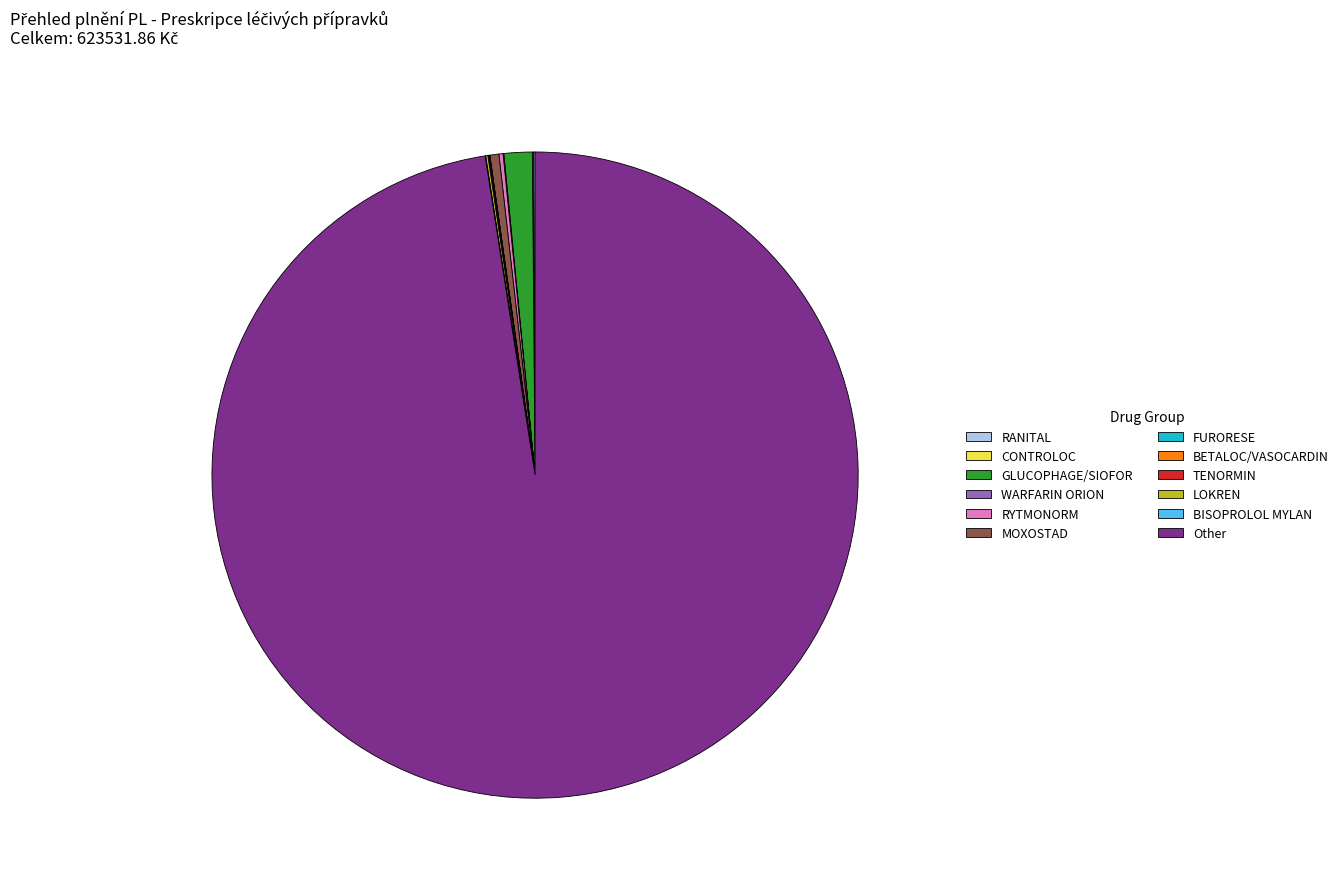

Is there a majority slice in this chart?

Yes